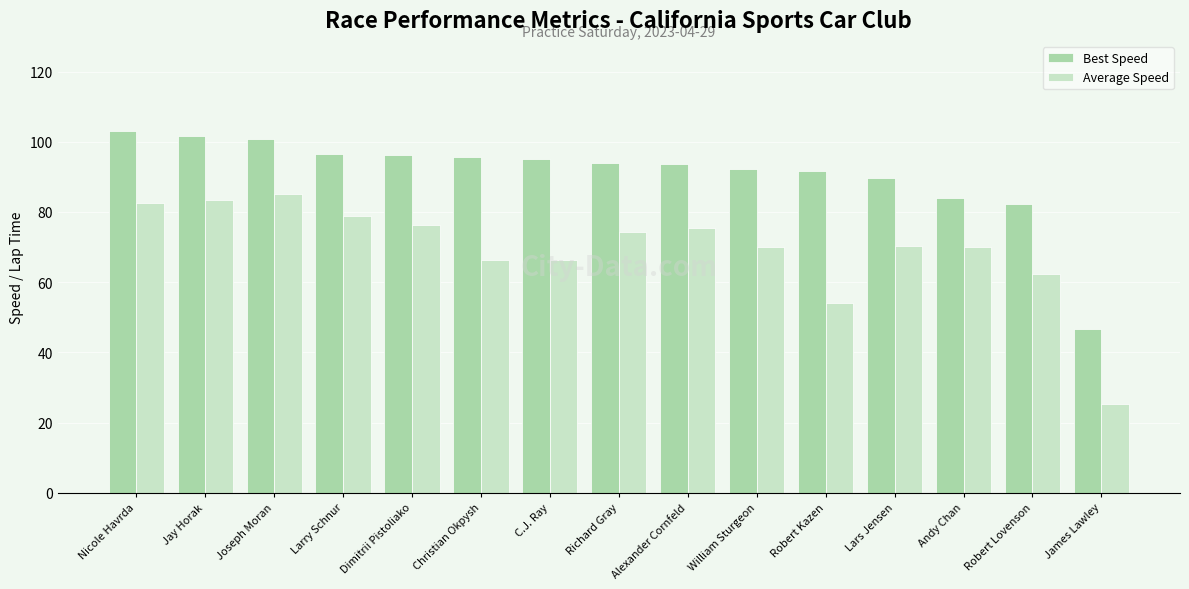

Rank the series by their average value, from lowest to highest.

Average Speed, Best Speed